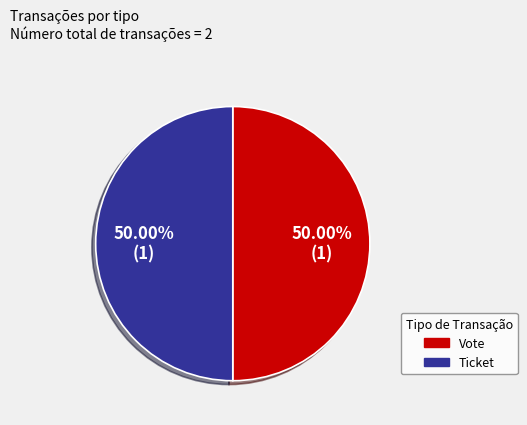

The Vote slice represents 87% of the pie. True or false?

False